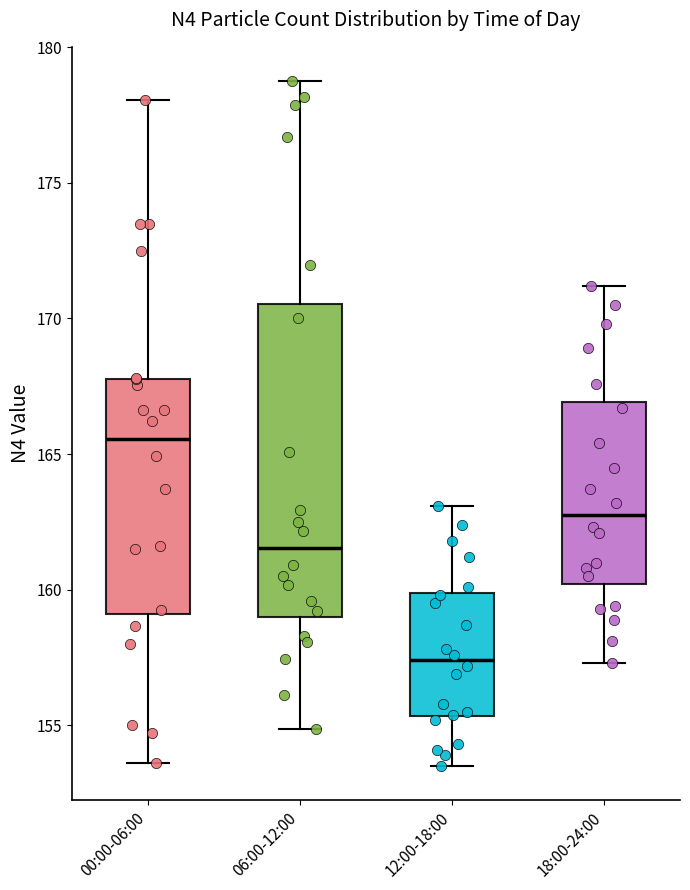

Reading left to right, read every box against the y-axis: the position of its median line, the range the box covers, and the ends of its whiskers. The values are not printed on the chart, so give them approximately, as read against the axis.

00:00-06:00: median 165.5, box 159.0 to 168.0, whiskers 153.5 to 178.0
06:00-12:00: median 161.5, box 159.0 to 170.5, whiskers 155.0 to 179.0
12:00-18:00: median 157.5, box 155.5 to 160.0, whiskers 153.5 to 163.0
18:00-24:00: median 163.0, box 160.0 to 167.0, whiskers 157.5 to 171.0